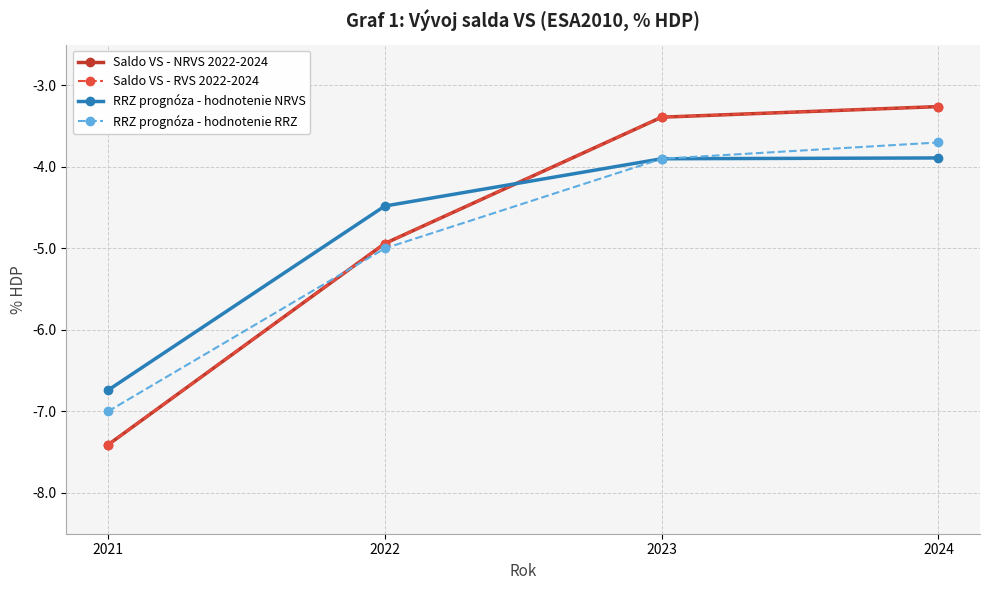

Does the chart have visible grid lines?

Yes